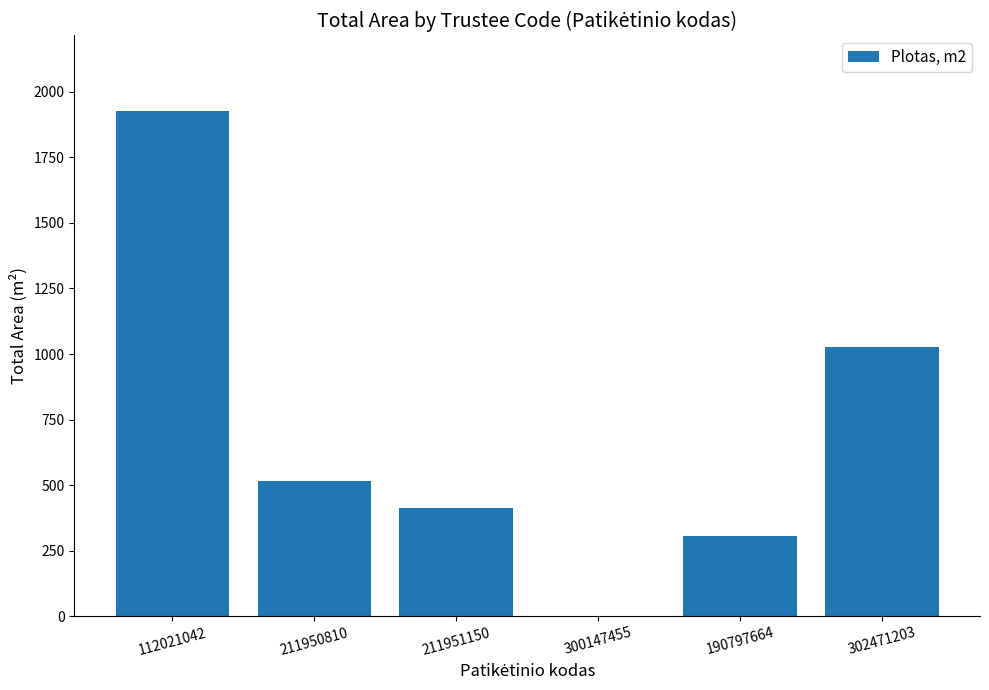

What is the sum of the values at 112021042 and 190797664?

2234.0